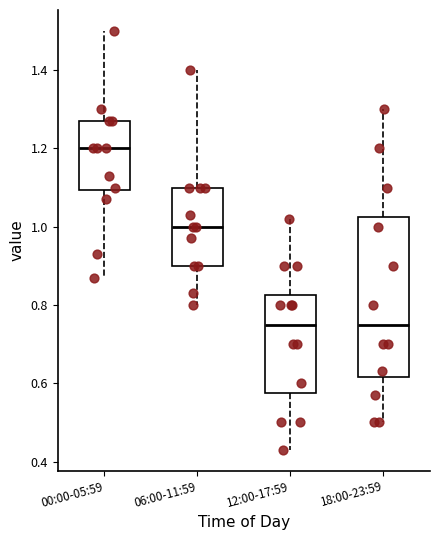

Which box has the highest median line?

00:00-05:59